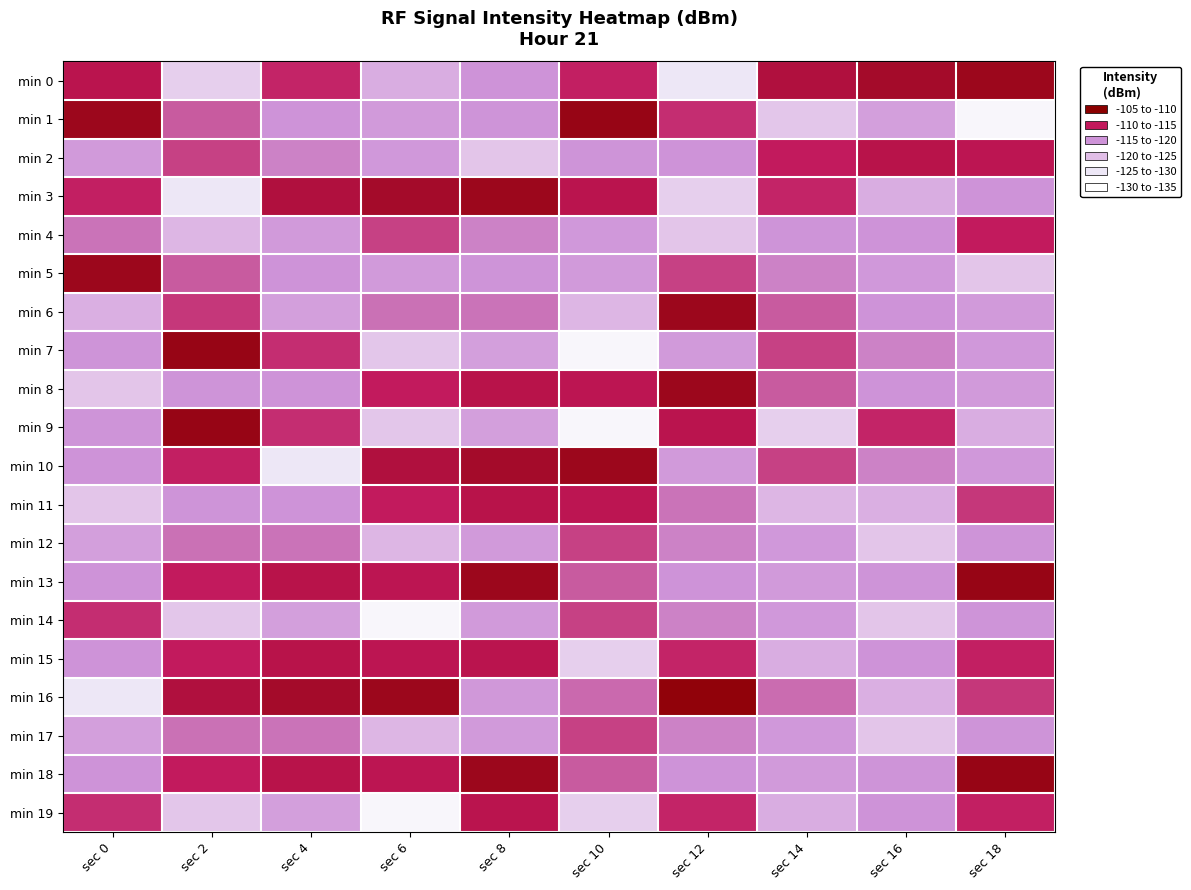

Which has a higher value, sec 0 or sec 6?

sec 6